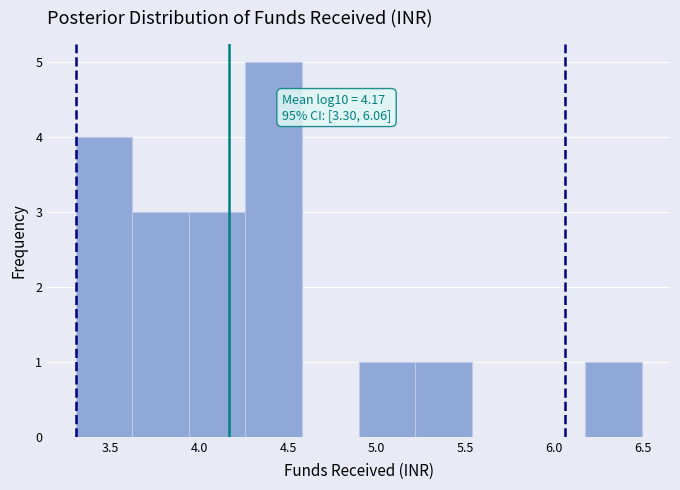

Over which range of the x-axis is the bar tallest?

4.25 to 4.60